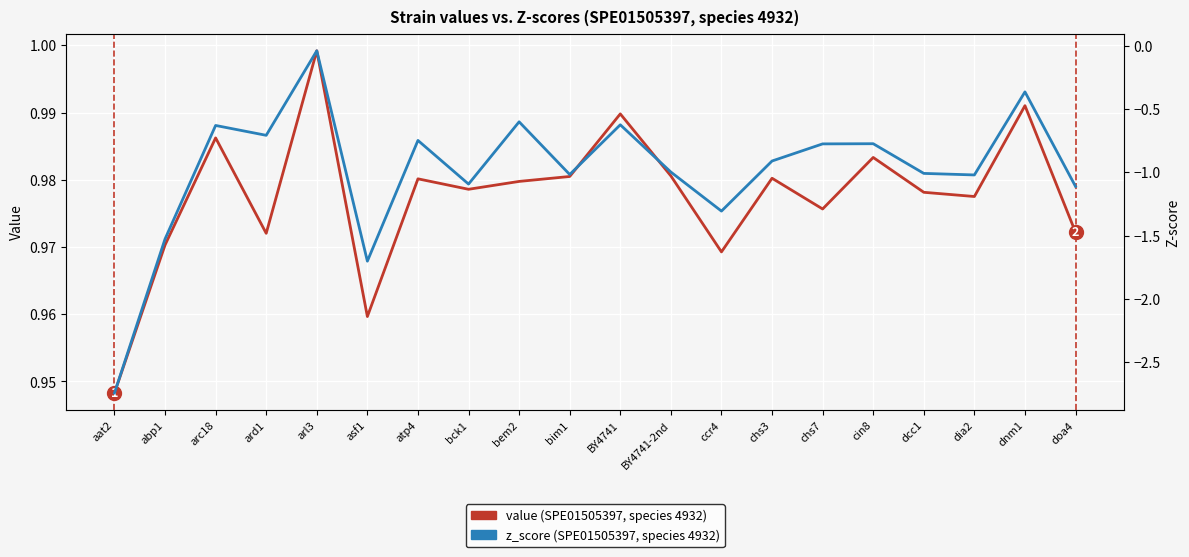

Which series has the largest range (max minus min)?

z_score (SPE01505397, species 4932)